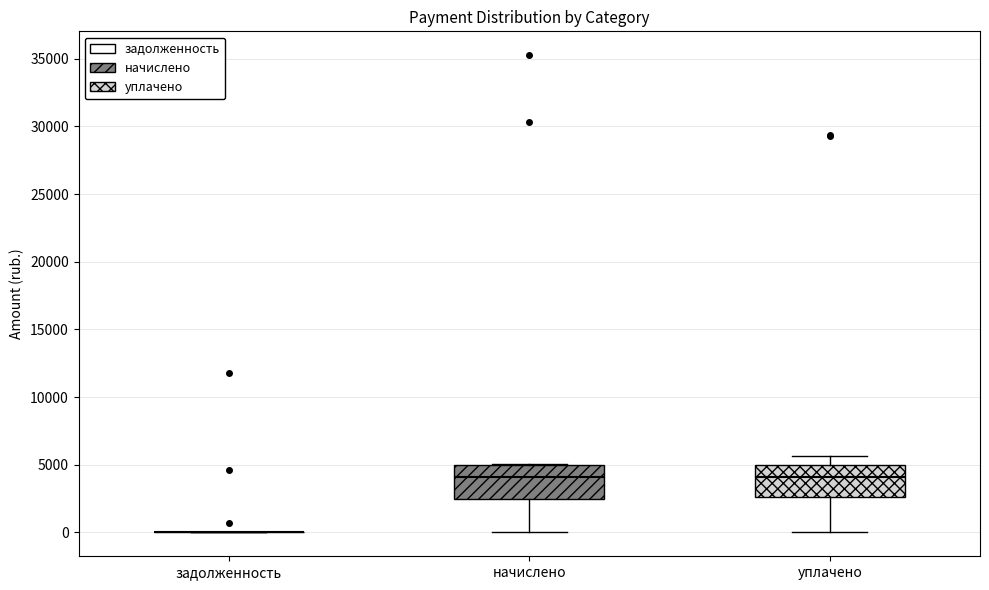

Reading left to right, transcribe this box plot: for each box, give where its median line is, the range the box spans, and where its two whiskers end, as read against the y-axis. The values are not printed on the chart, so give them approximately, as read against the axis.

задолженность: box collapsed to a line at 0, whiskers 0 to 0
начислено: median 4000, box 2500 to 5000, whiskers 0 to 5000
уплачено: median 4000, box 2500 to 5000, whiskers 0 to 5500